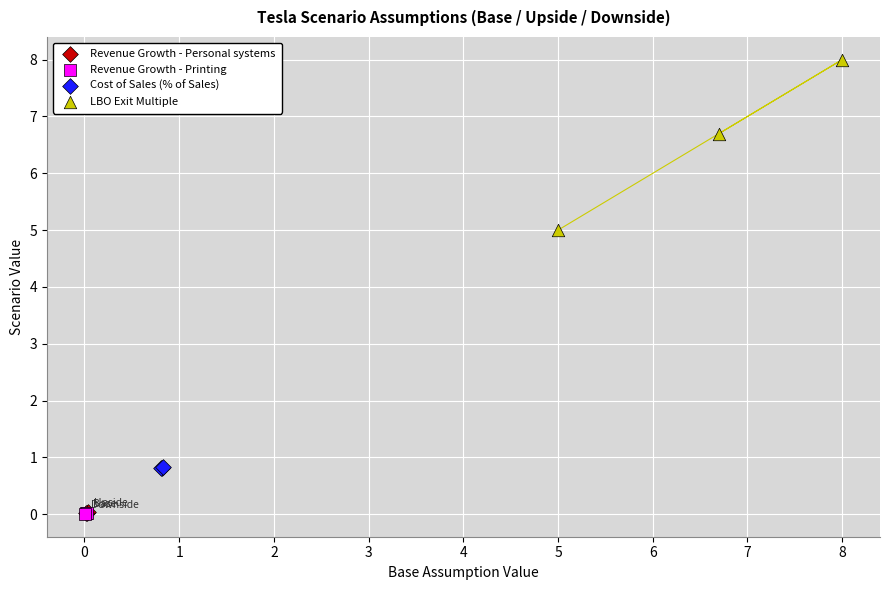

What are all the series names shown in the legend?

Revenue Growth - Personal systems, Revenue Growth - Printing, Cost of Sales (% of Sales), LBO Exit Multiple